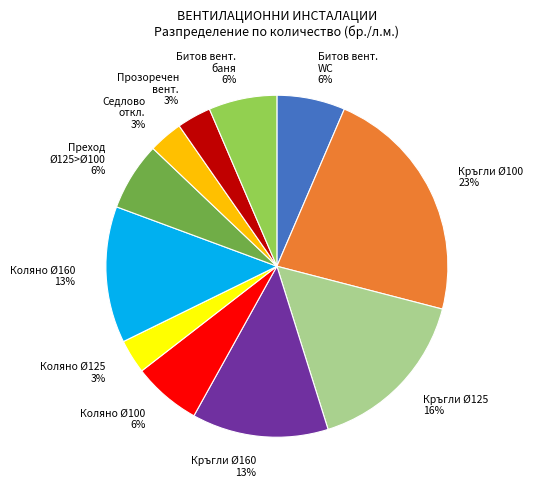

Is it true that Коляно Ø125 is 10% of the pie?

False